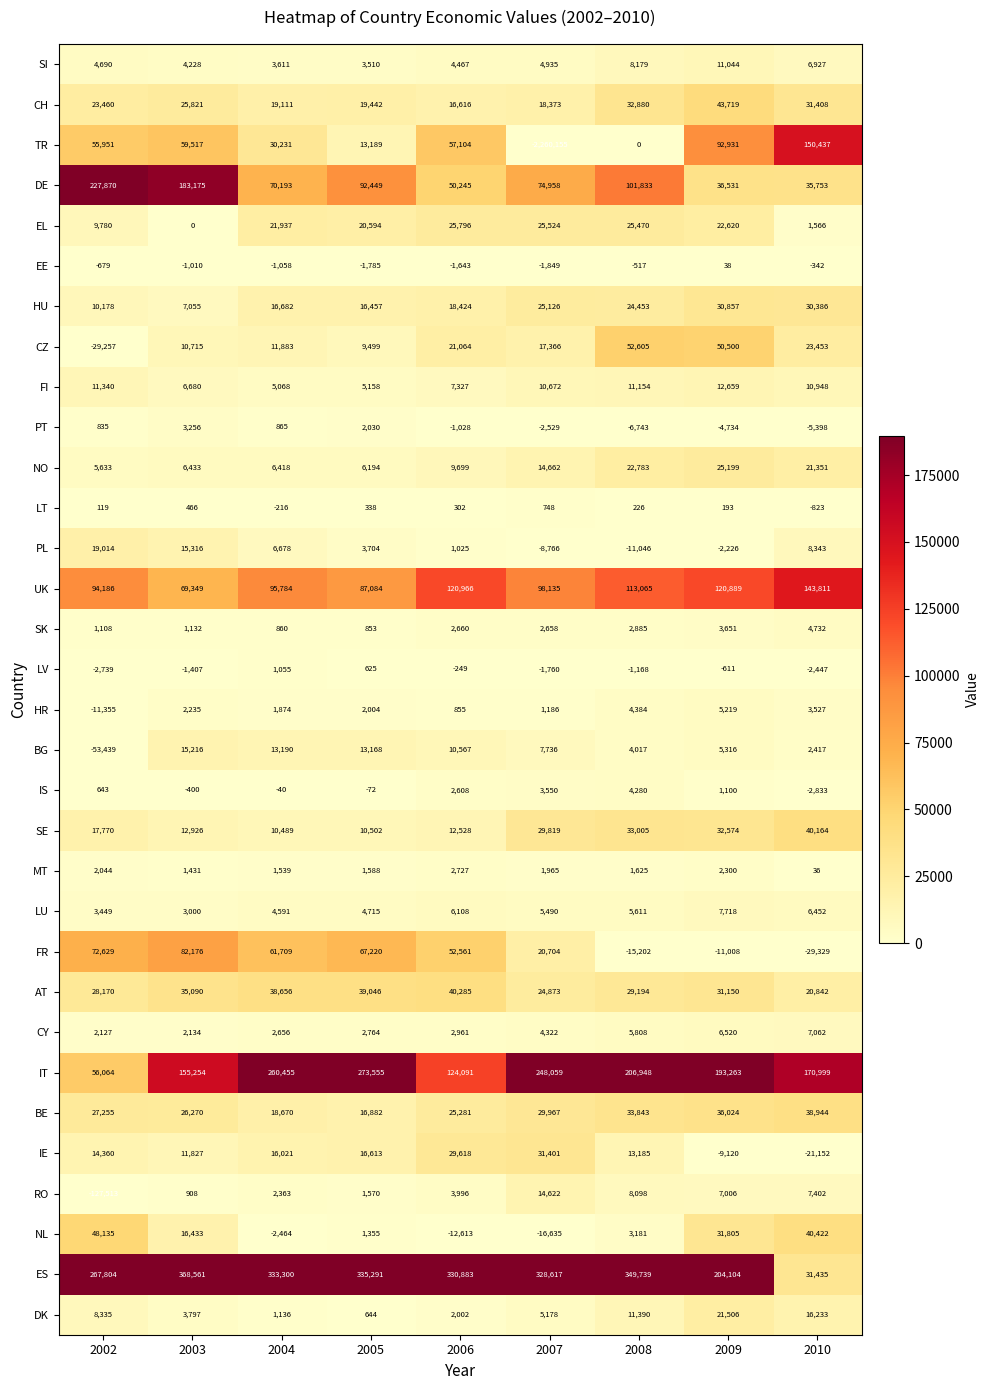

What is the average value of the LT series?

150